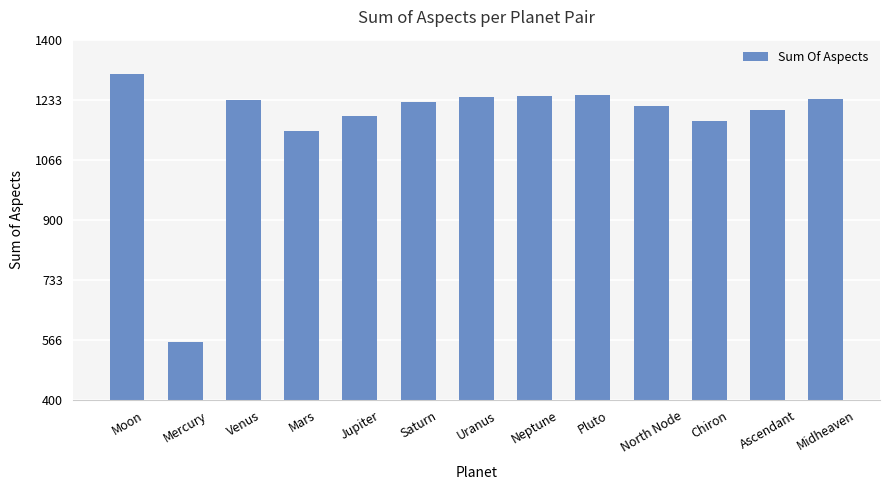

What is the difference between the maximum and second lowest values?

157